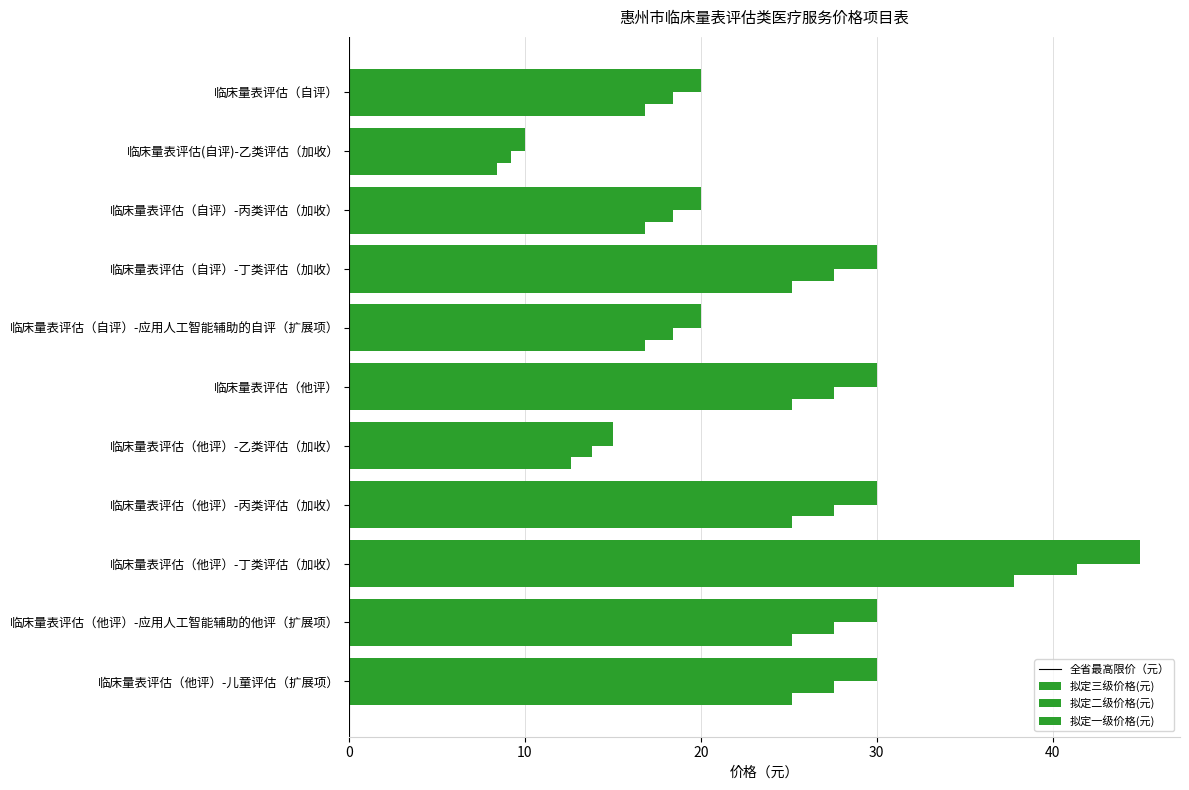

Count the number of data series in this chart.

4